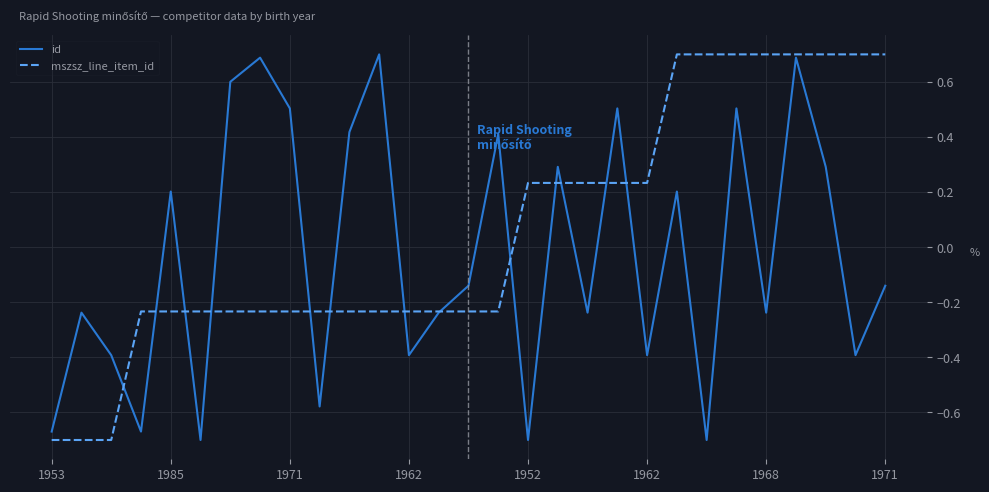

What is the maximum value shown in the chart?

0.7